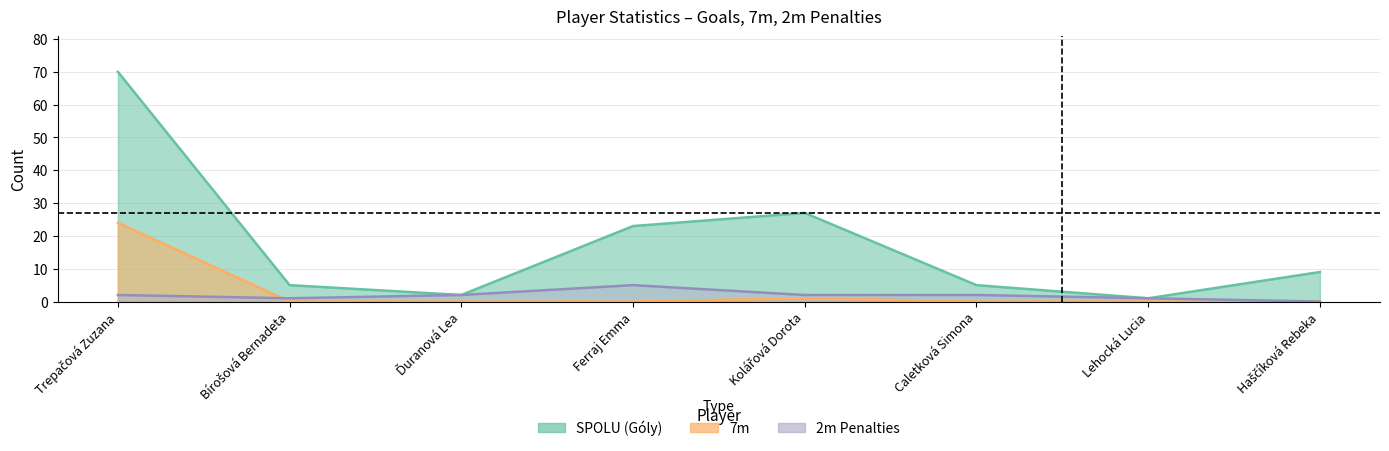

How many lines are shown in the chart?

3